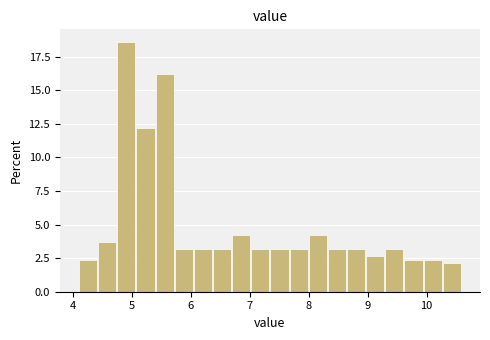

Read against the x-axis, roughly where is the centre of the tallest bar?

4.9